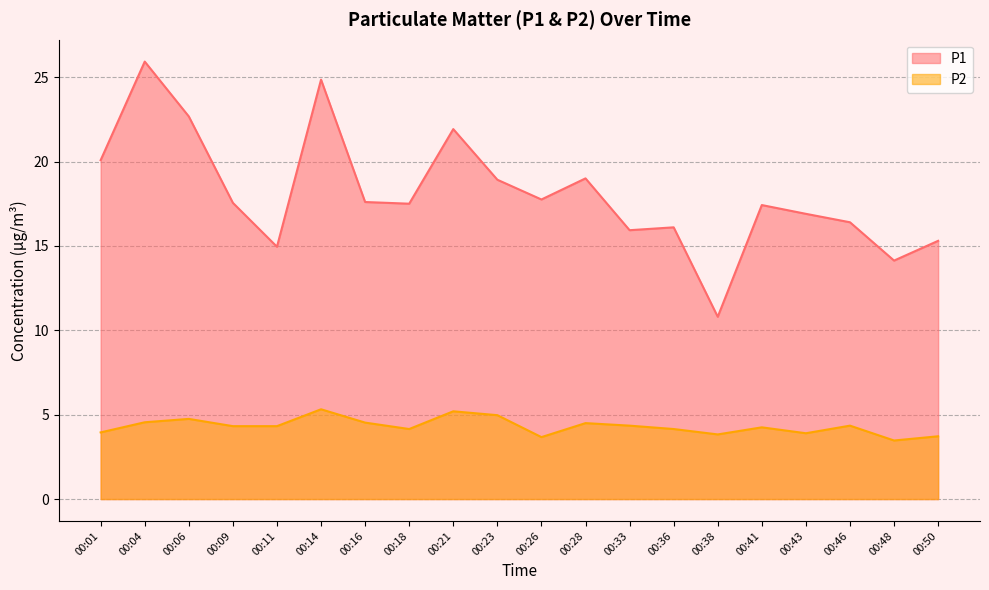

Rank the series at 00:50 from highest to lowest value.

P1, P2